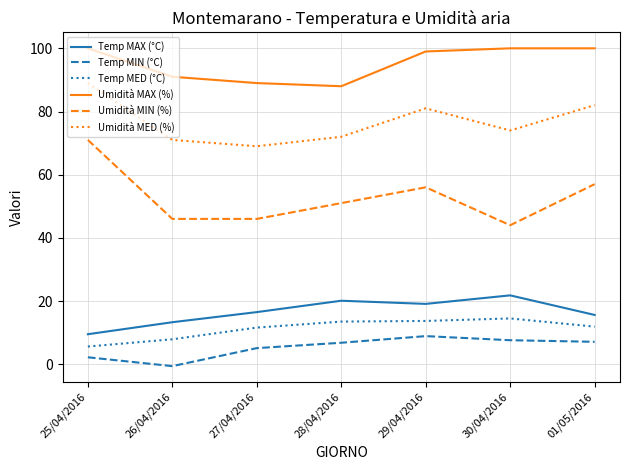

What is the sum of the Temp MAX (°C) values at 27/04/2016 and 30/04/2016?

38.3